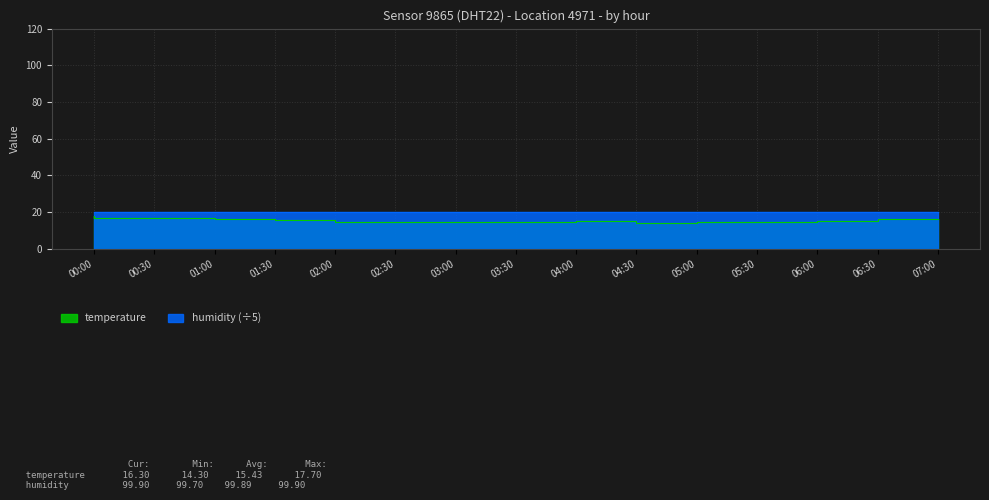

Is it true that humidity equals 30.1 at 03:00?

False